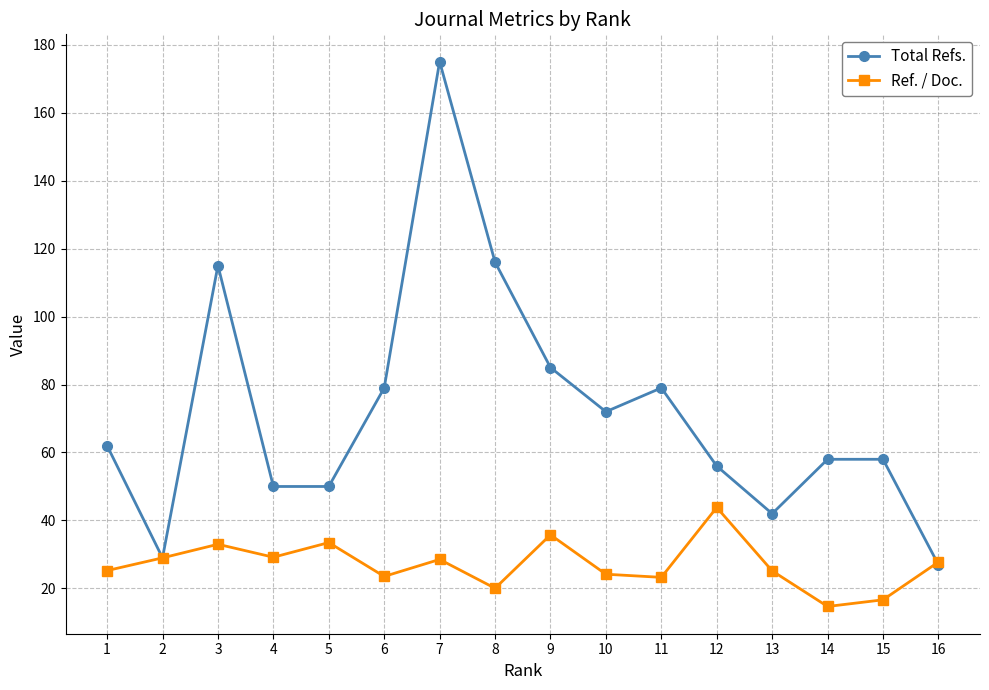

List the series in order of their peak value, highest first.

Total Refs., Ref. / Doc.